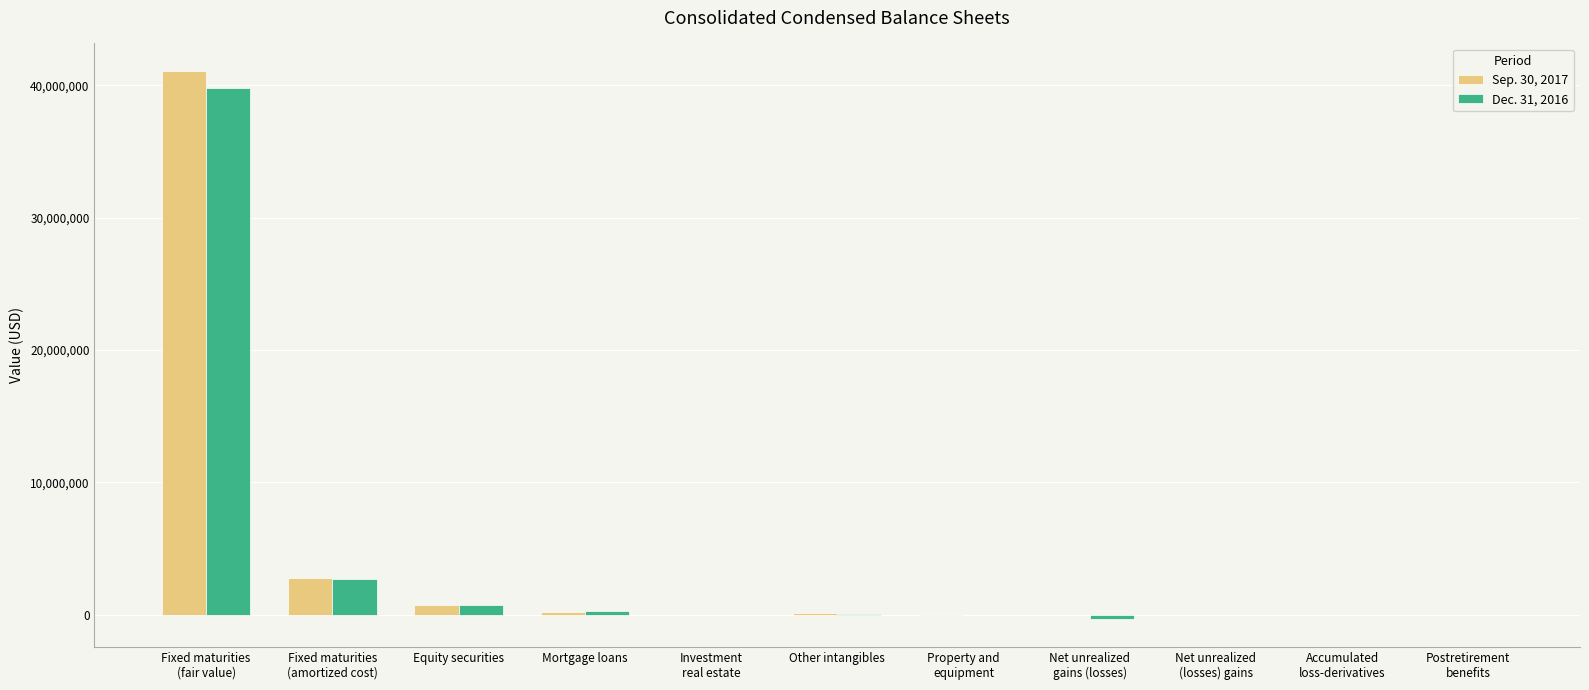

What is the maximum value shown in the chart?

41090638